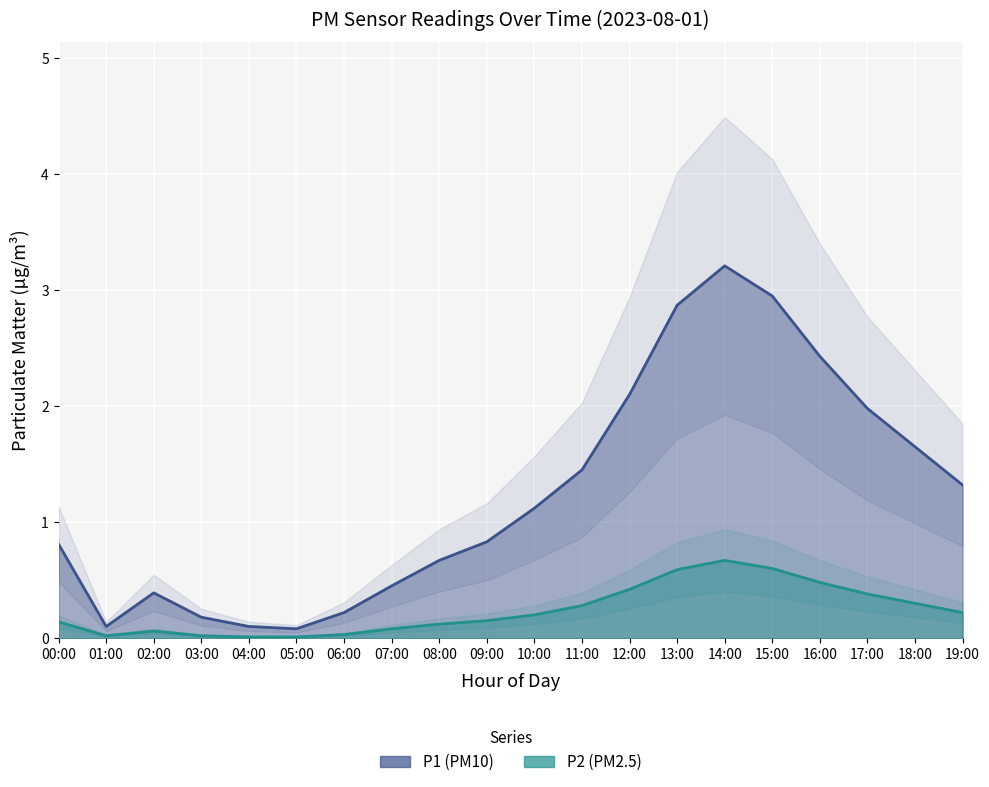

True or false: P2 and P1 intersect in this chart.

False